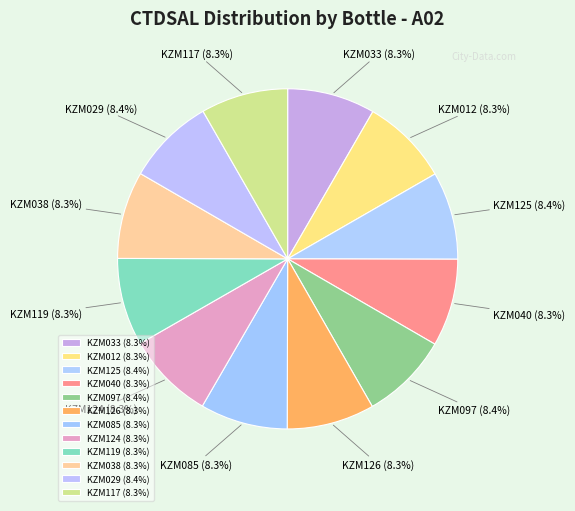

What is the ratio of the value at KZM125 to the value at KZM124?

1.0